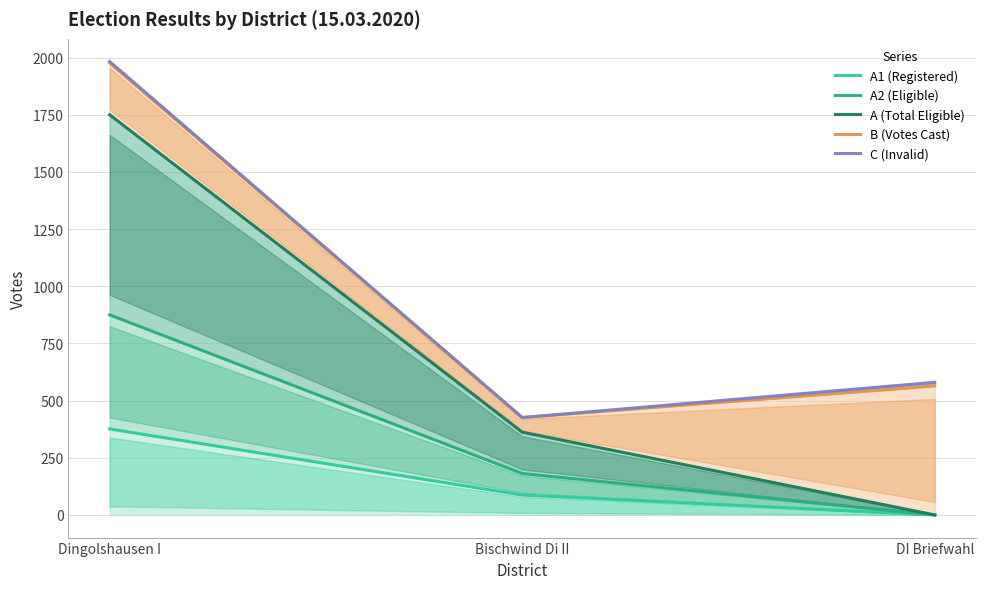

Which series has the widest spread of values?

A